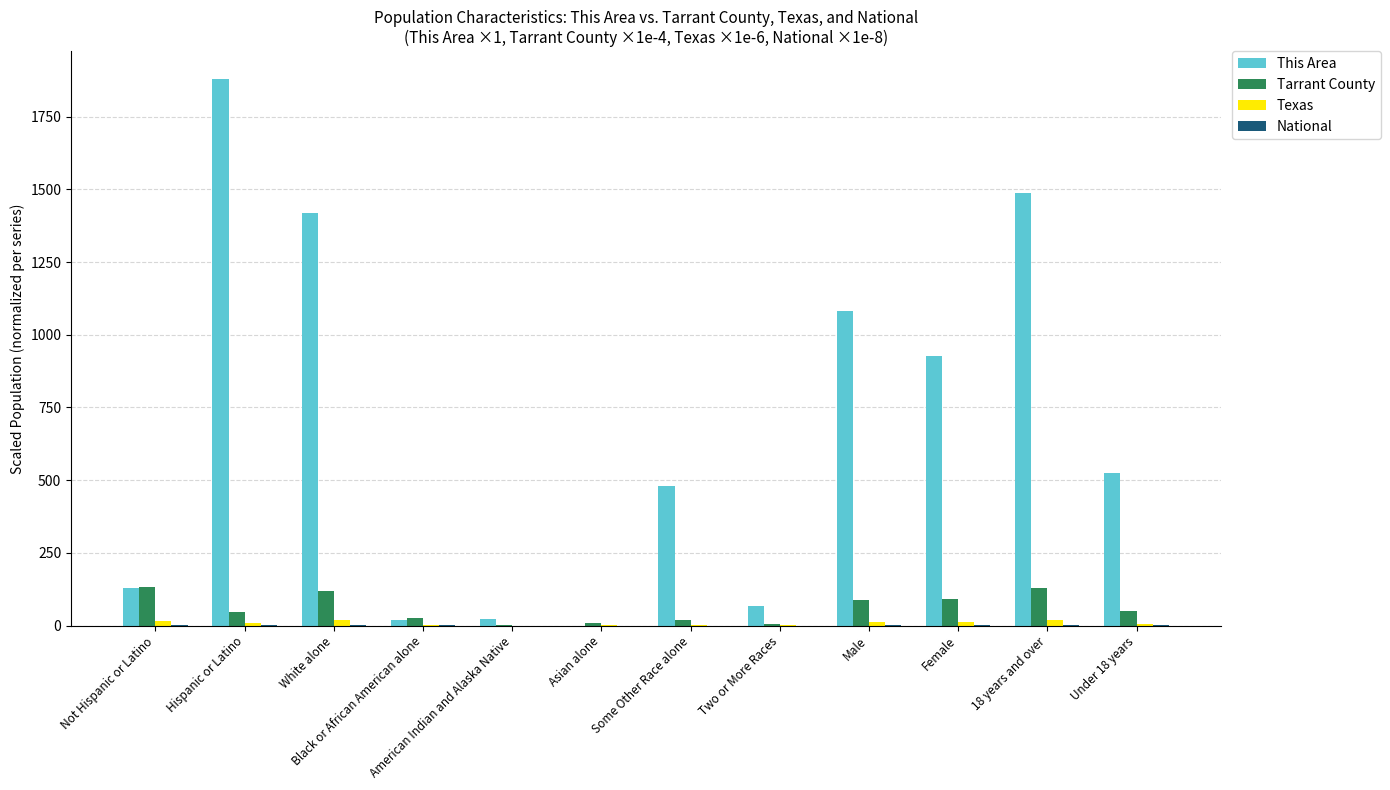

At which category is the sum across all series the highest?

Hispanic or Latino